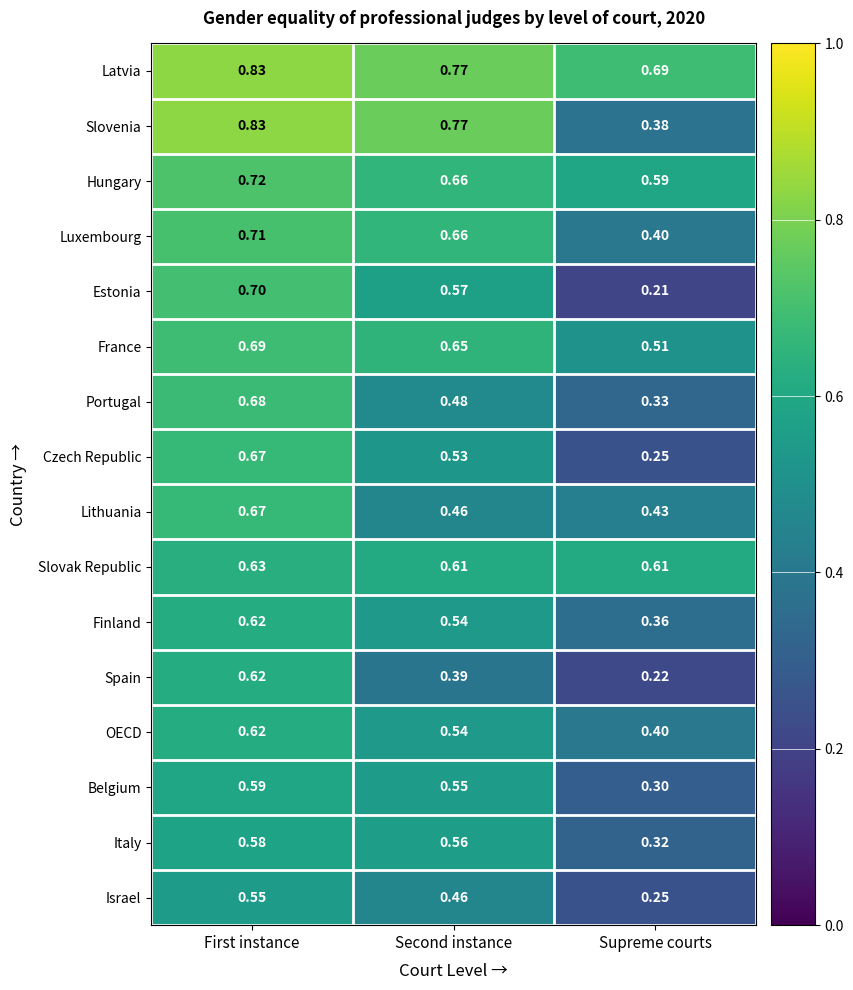

What is the total value across all series at First instance?

10.7